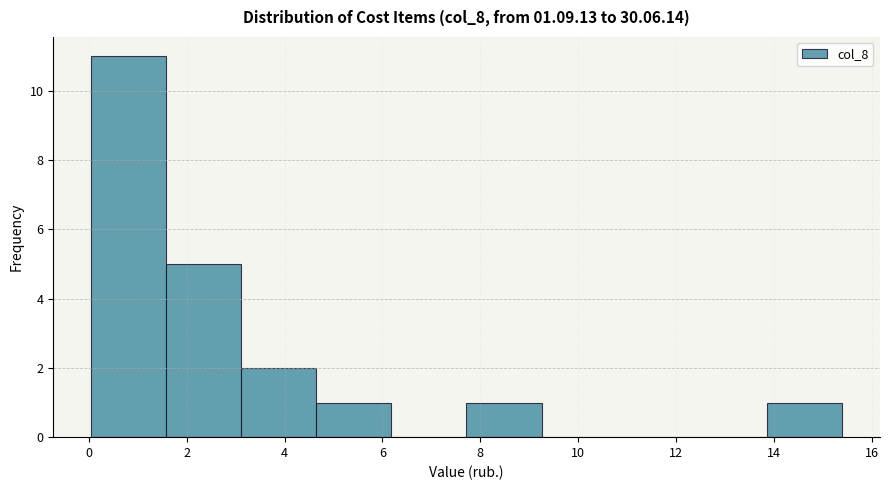

How tall is the bar that spans 1.6 to 3.2 on the x-axis? Neither the bar edges nor the heights are printed on the chart, so give them approximately, as read against the axes.

5